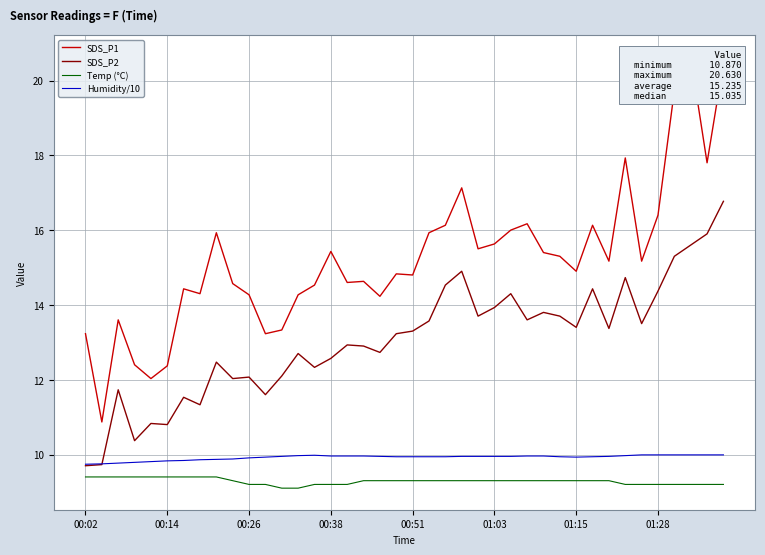

Rank the series at 16 from highest to lowest value.

SDS_P1, SDS_P2, Humidity/10, Temp (°C)